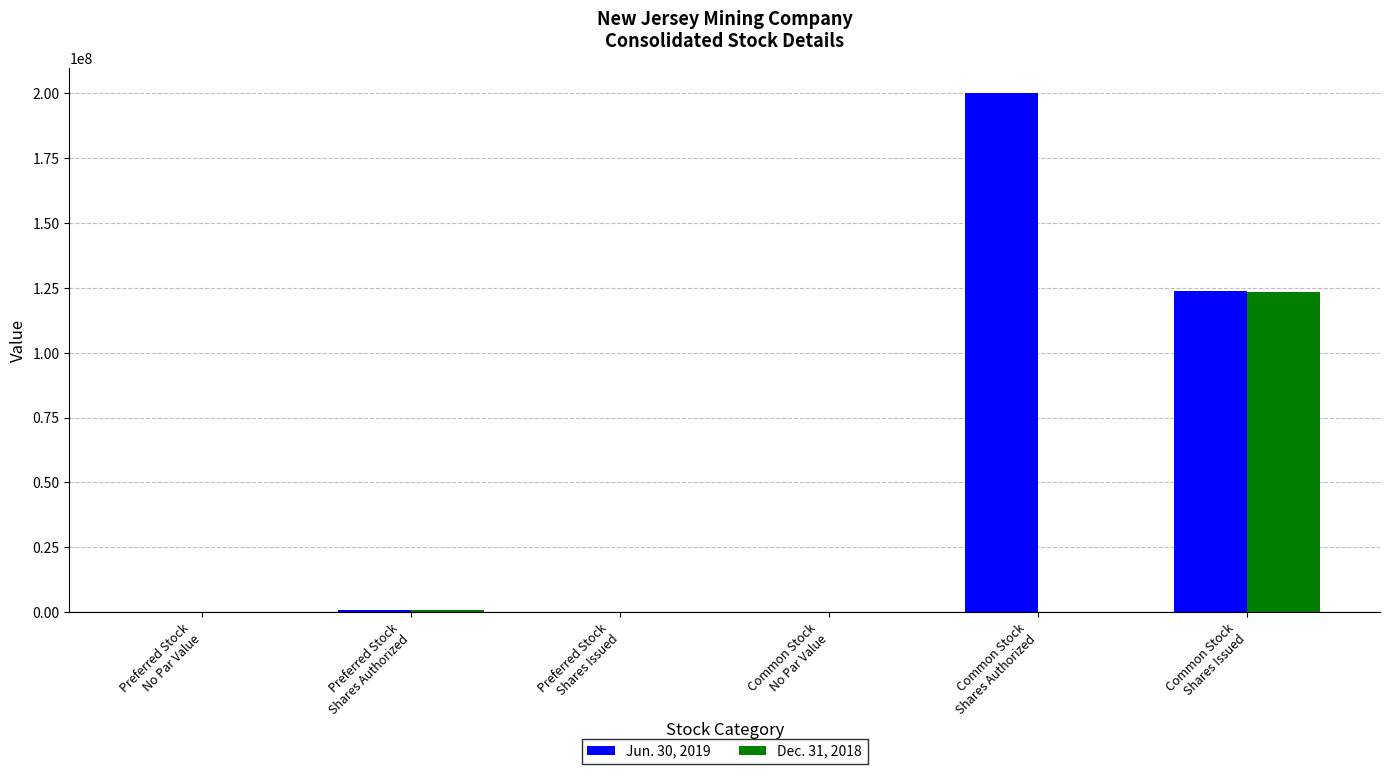

Which series has the largest total across all categories?

Jun. 30, 2019